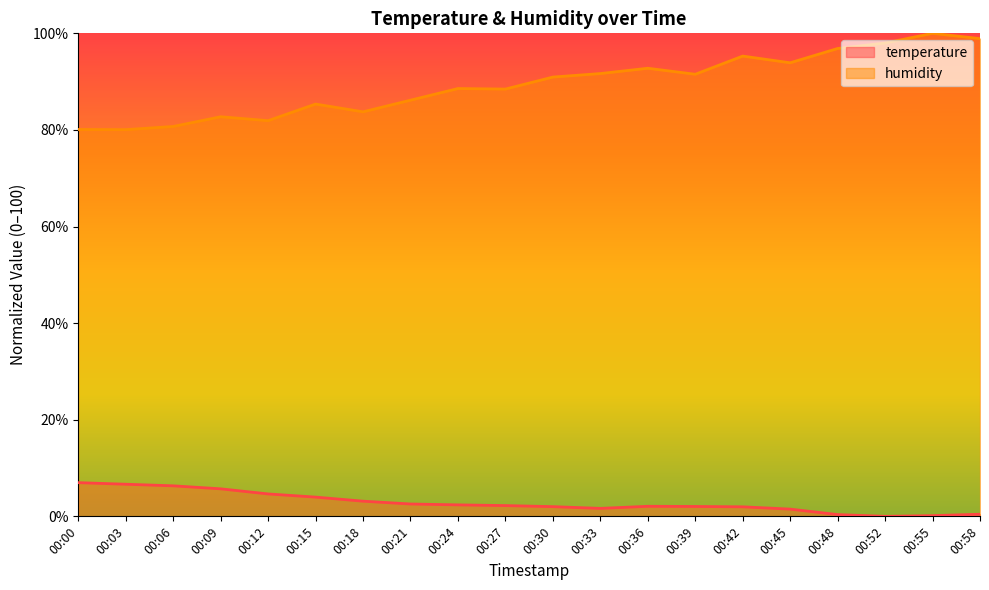

How many lines are shown in the chart?

2